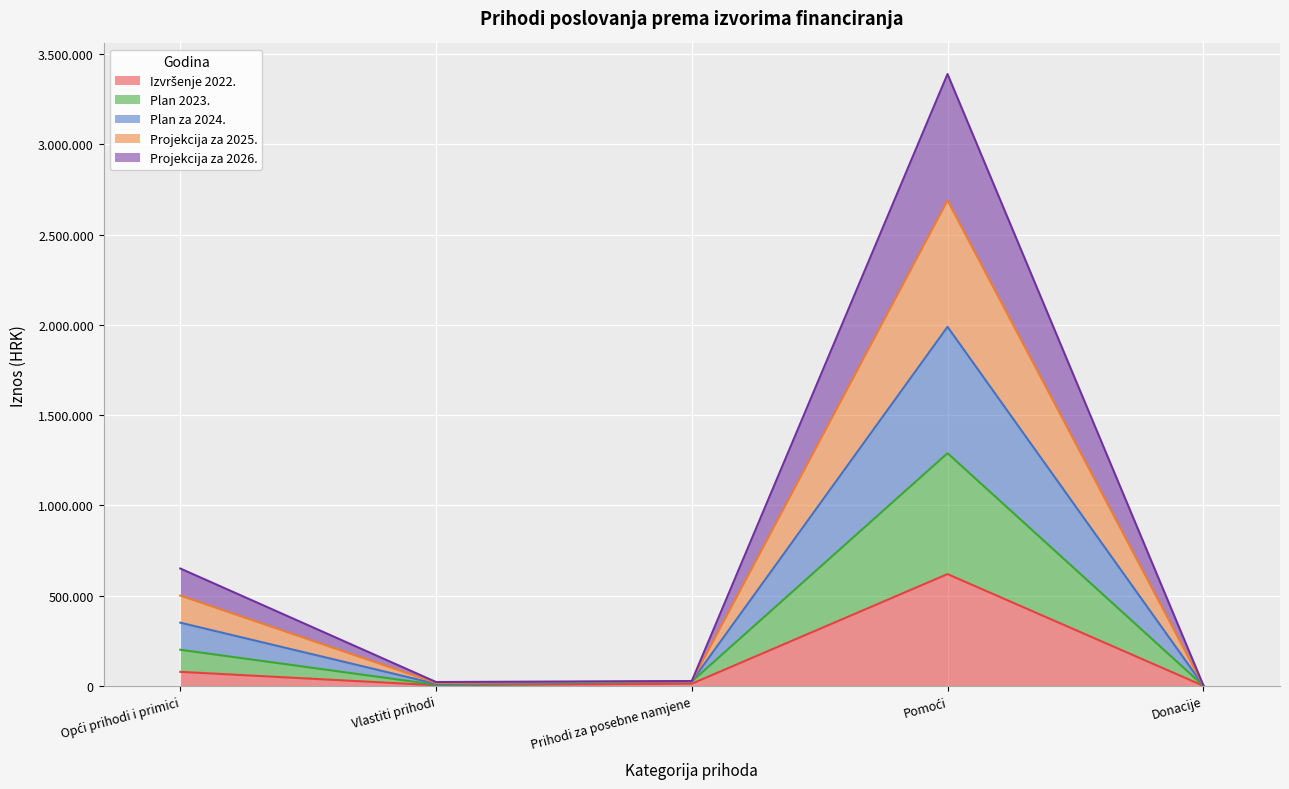

Does the chart display data point markers on the line(s)?

No